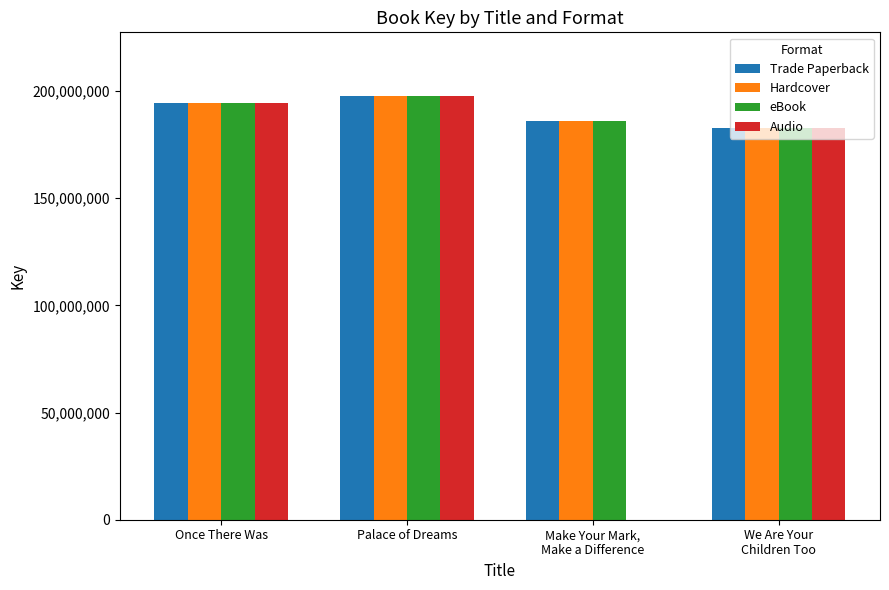

Are the bars horizontal?

No